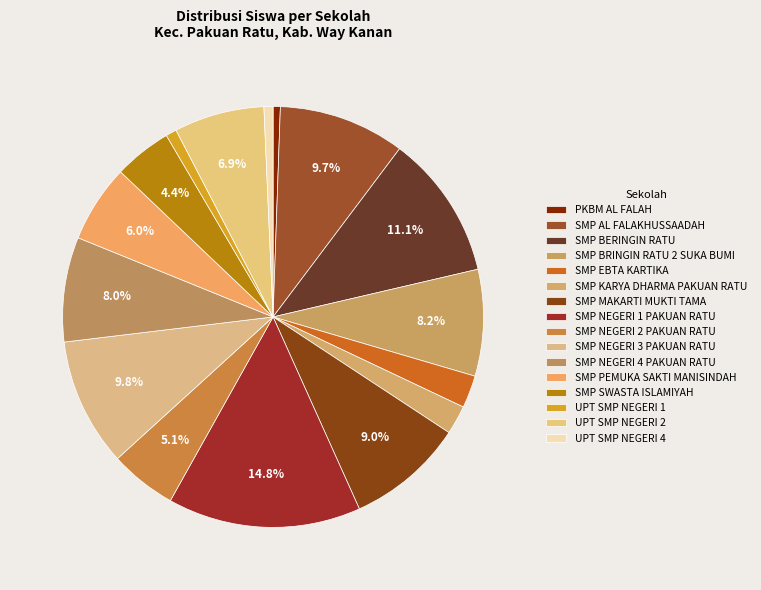

Count the number of slices in the pie.

16